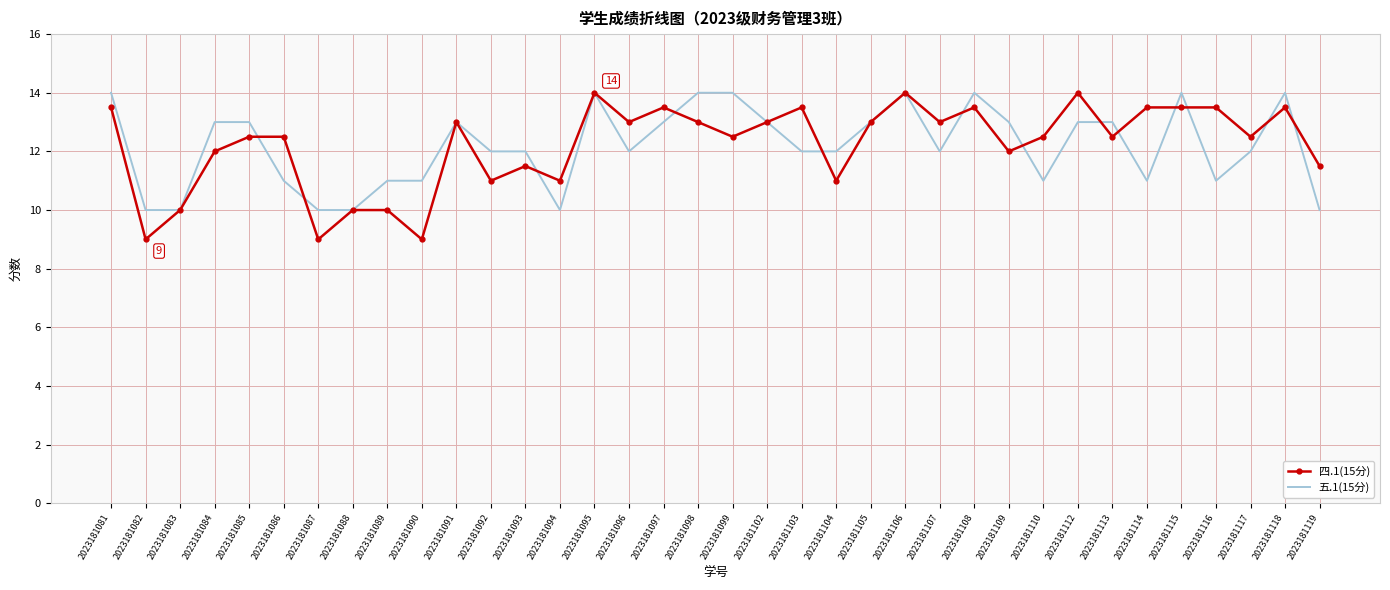

What is the sum of the 五.1(15分) values at 2023181105 and 2023181112?

26.0